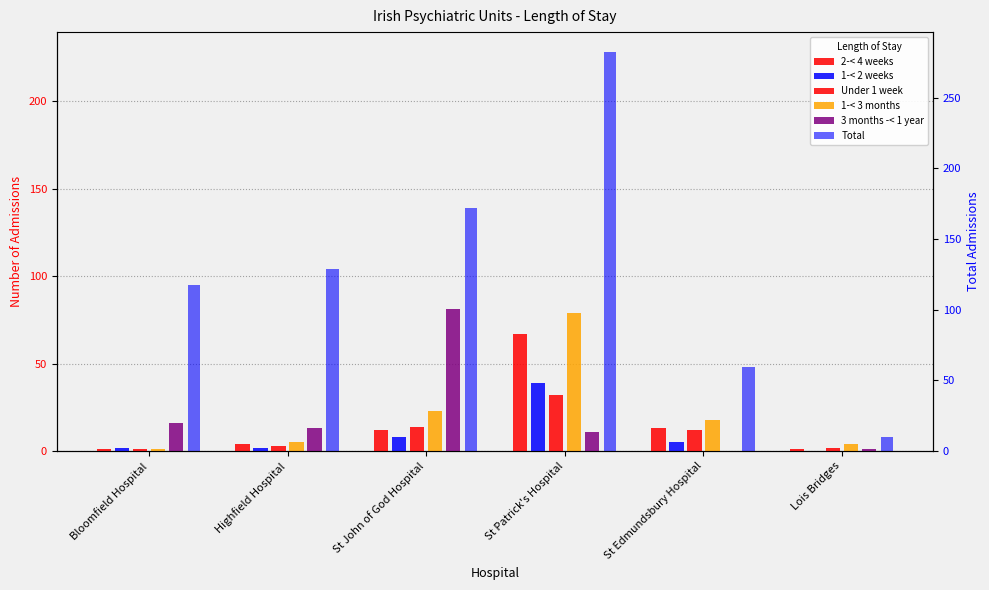

At which category is the sum across all series the highest?

St Patrick's Hospital